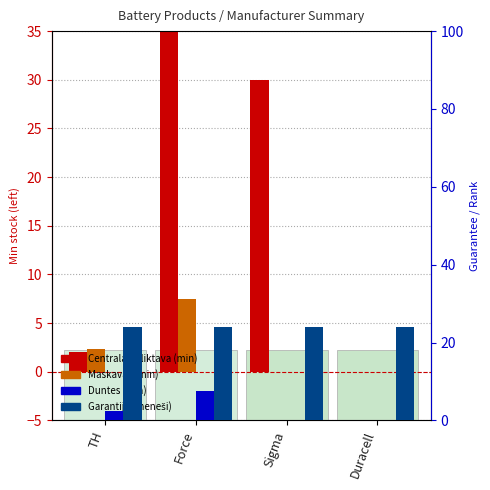

Where is Centrala noliktava (min) nearest to the value 30?

Sigma